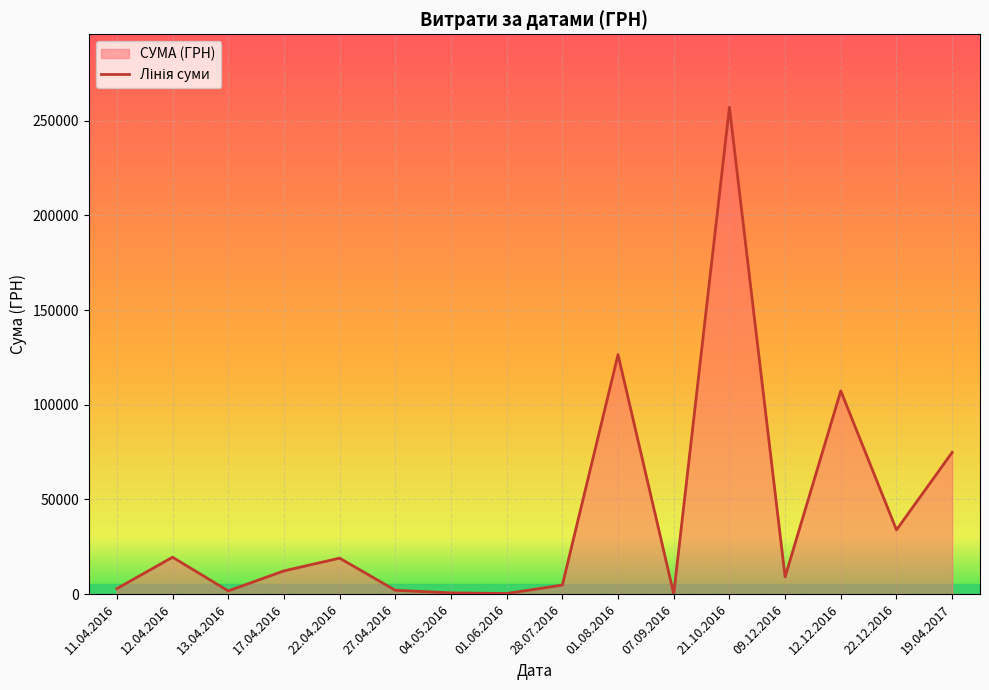

How many points are higher than both their immediate neighbors (excluding endpoints)?

5